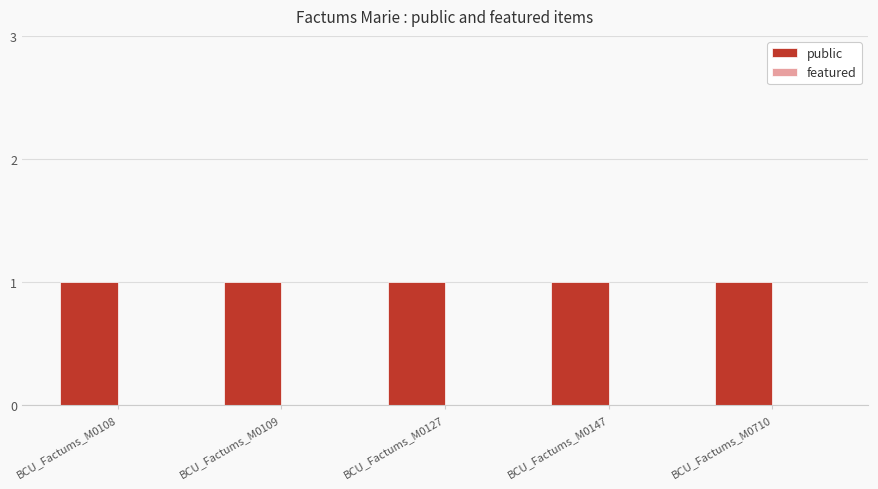

Are the bars horizontal?

No